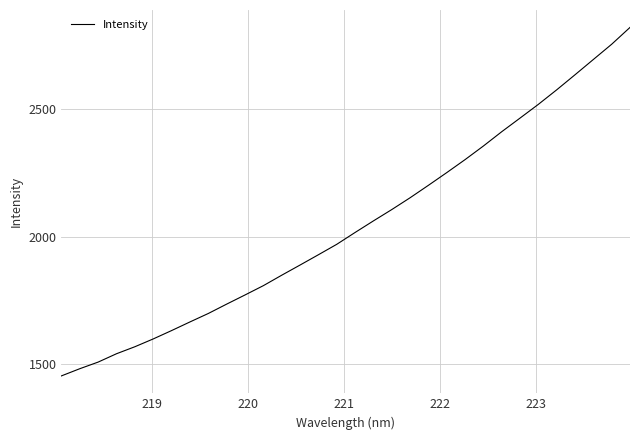

What is the sum of all values?

65447.8